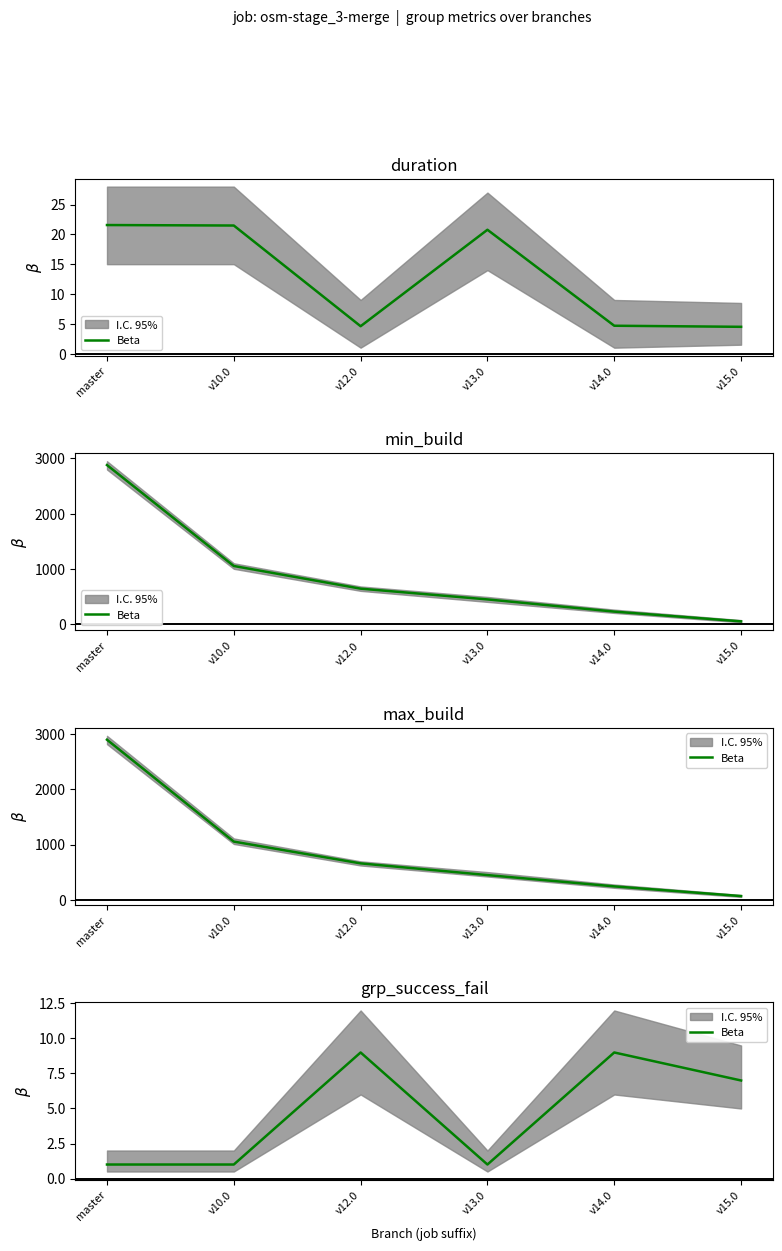

What position from the left is v15.0?

6